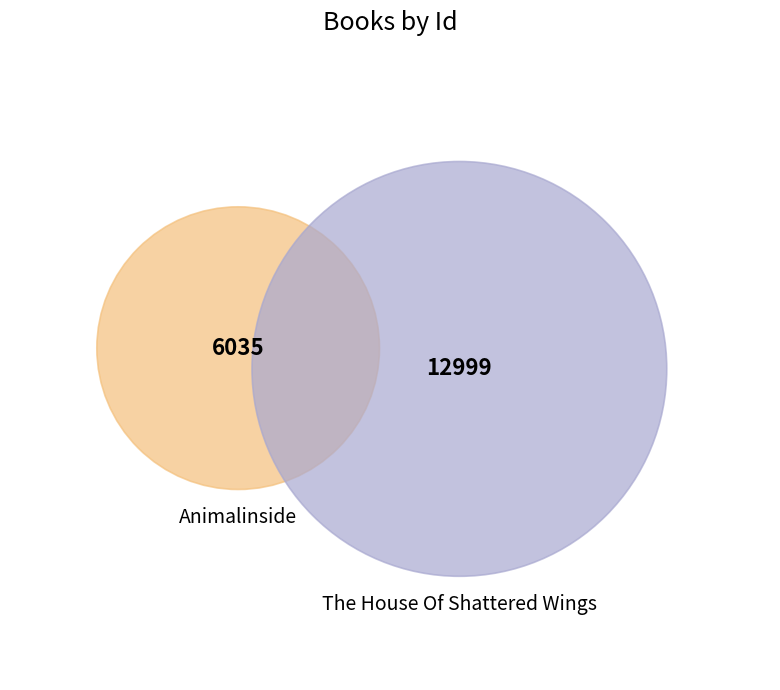

What percentage do The House Of Shattered Wings and Animalinside together represent?

100.0%